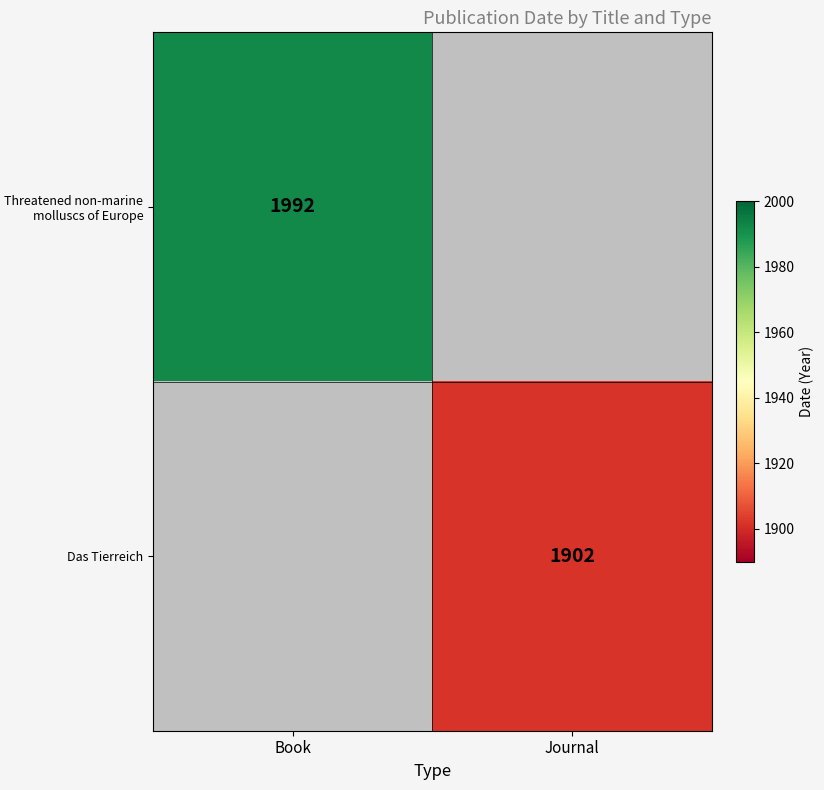

Is the value of Das Tierreich at Journal greater than the value of Threatened non-marine molluscs of Europe at Book?

No